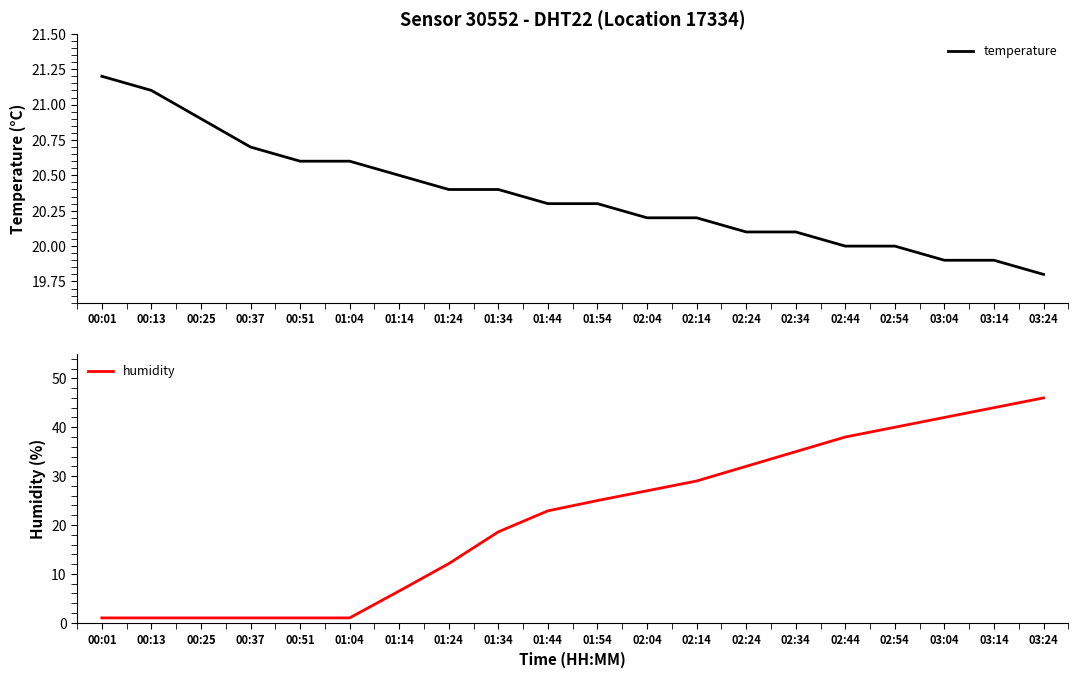

What is the total value across all series at 02:34?

55.1